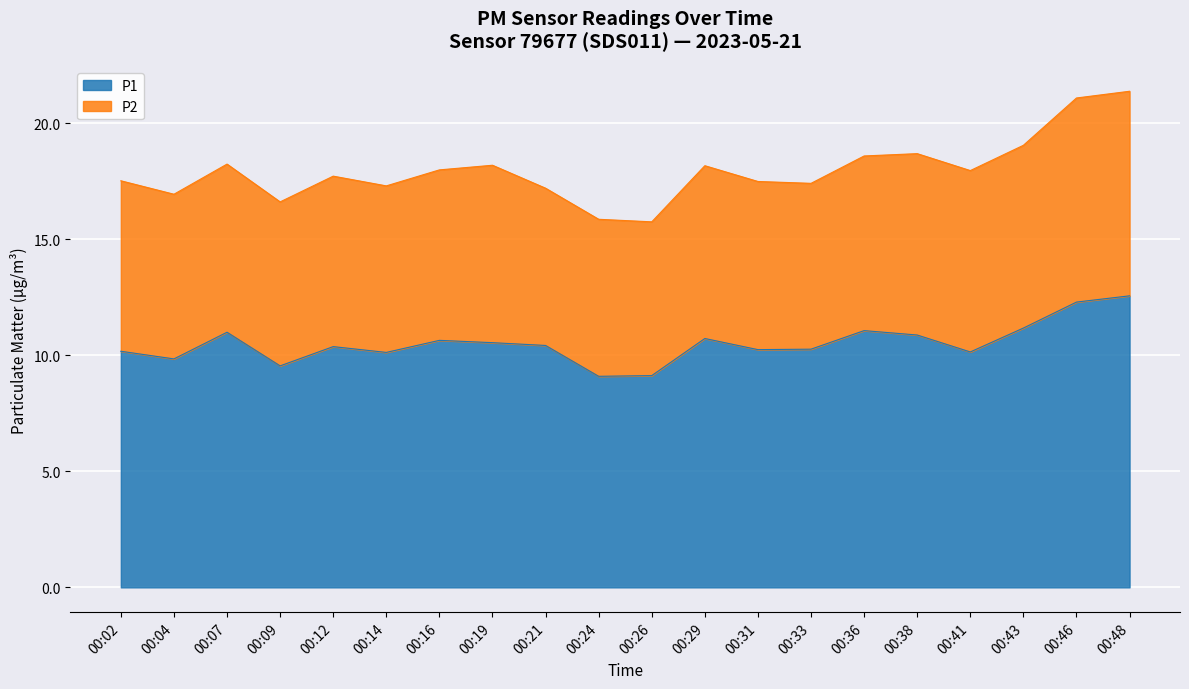

What is the sum of all values?

210.3